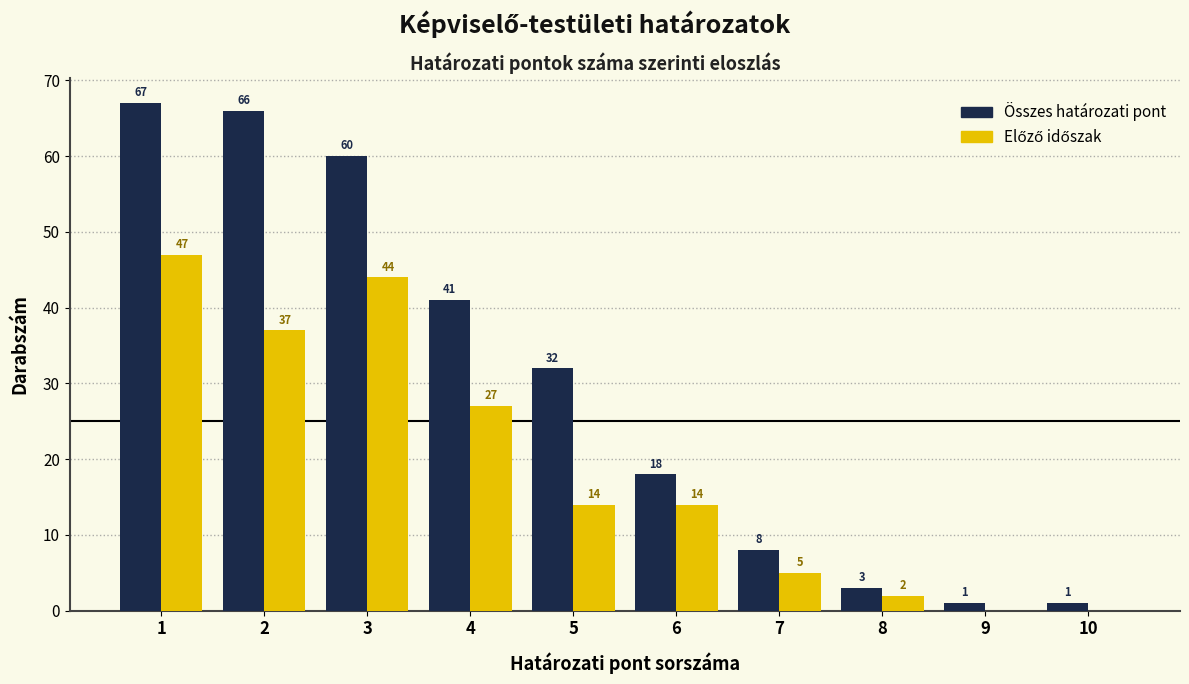

What is the total value across all series at 1?

114